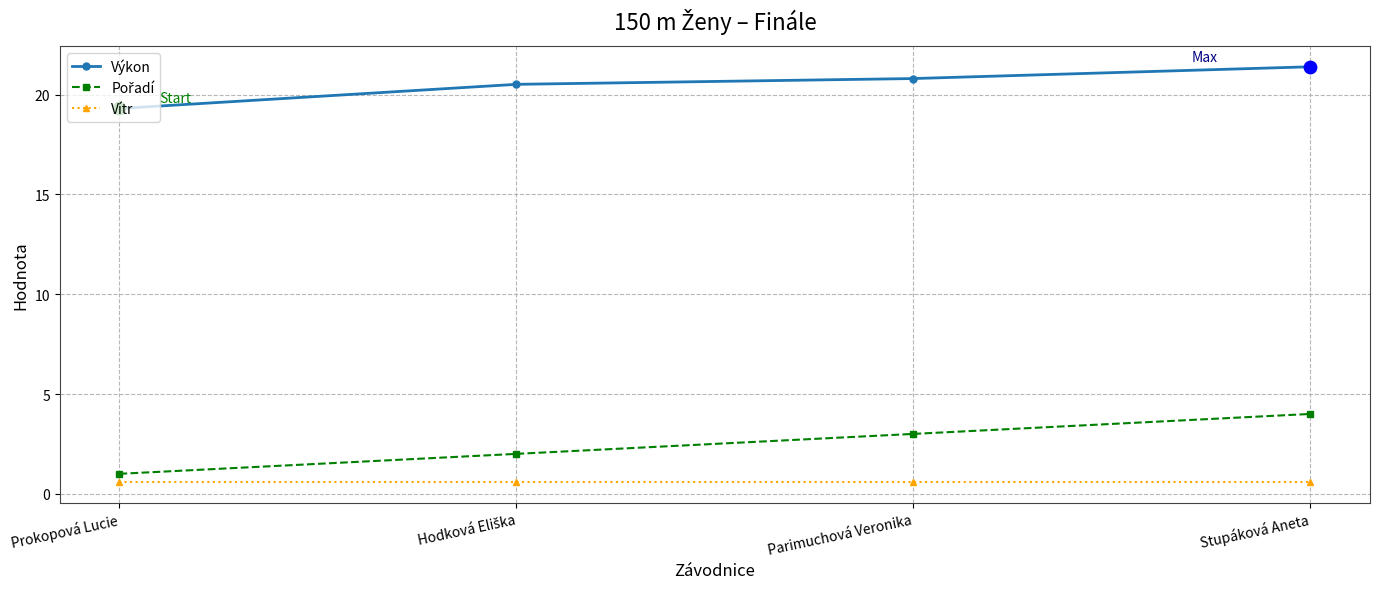

What is the difference between the highest and lowest values at Stupáková Aneta?

20.8